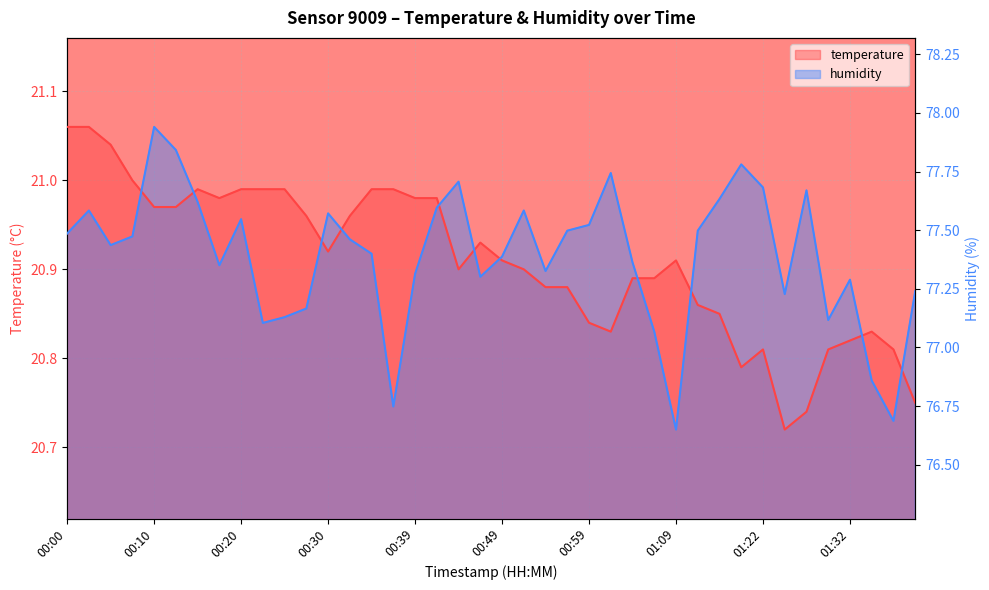

At which category does temperature reach its first local valley?

00:17